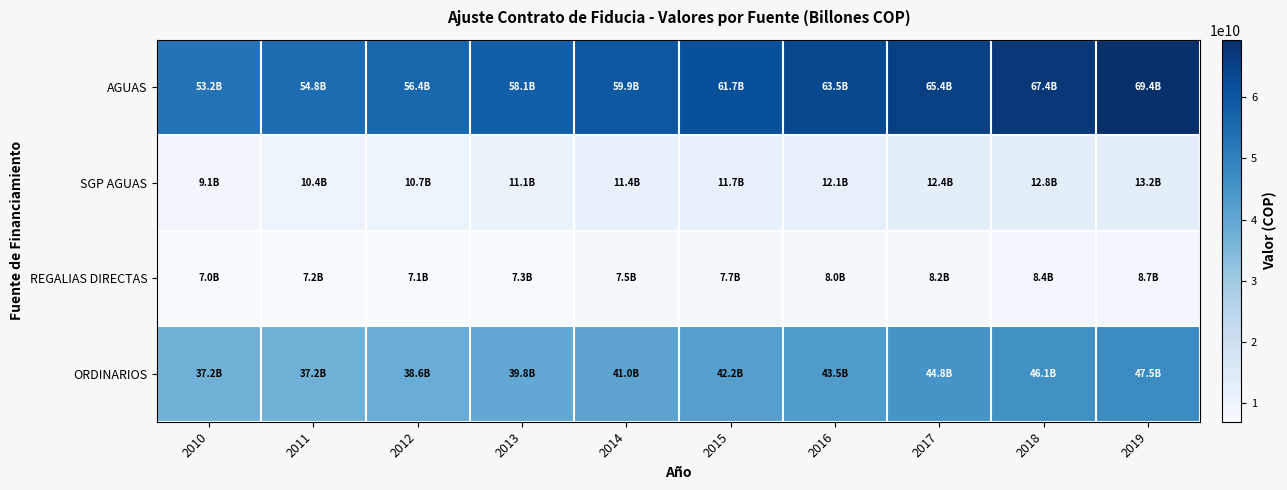

What is the total value across all series at 2018?

134781876911.9